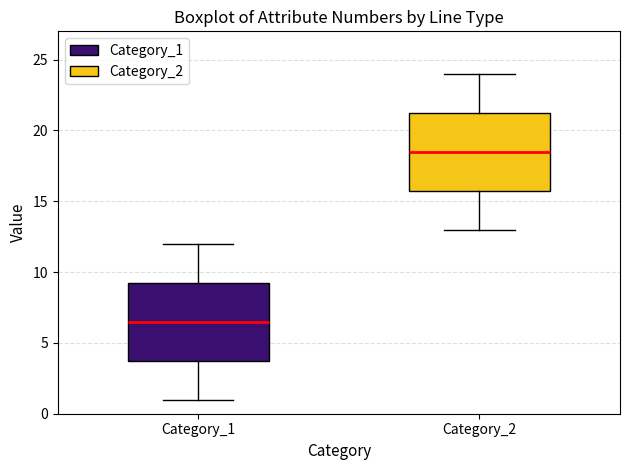

Reading left to right, read every box against the y-axis: the position of its median line, the range the box covers, and the ends of its whiskers. The values are not printed on the chart, so give them approximately, as read against the axis.

Category_1: median 6.5, box 4.0 to 9.5, whiskers 1.0 to 12.0
Category_2: median 18.5, box 16.0 to 21.5, whiskers 13.0 to 24.0